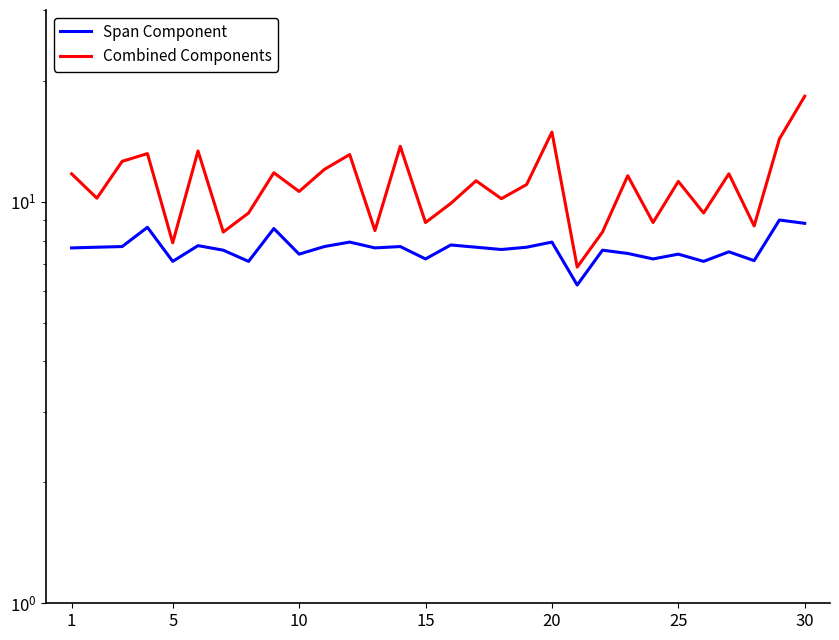

How many data points in Combined Components are less than 11?

14